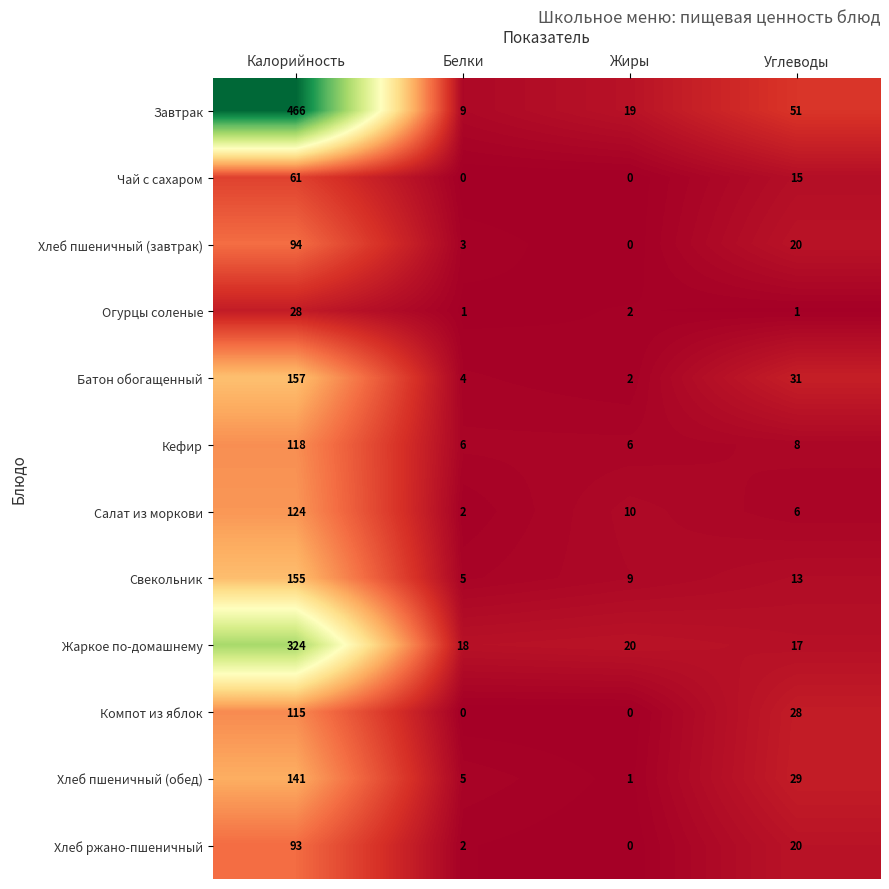

The Хлеб пшеничный (обед) series shows 239 at Калорийность. True or false?

False